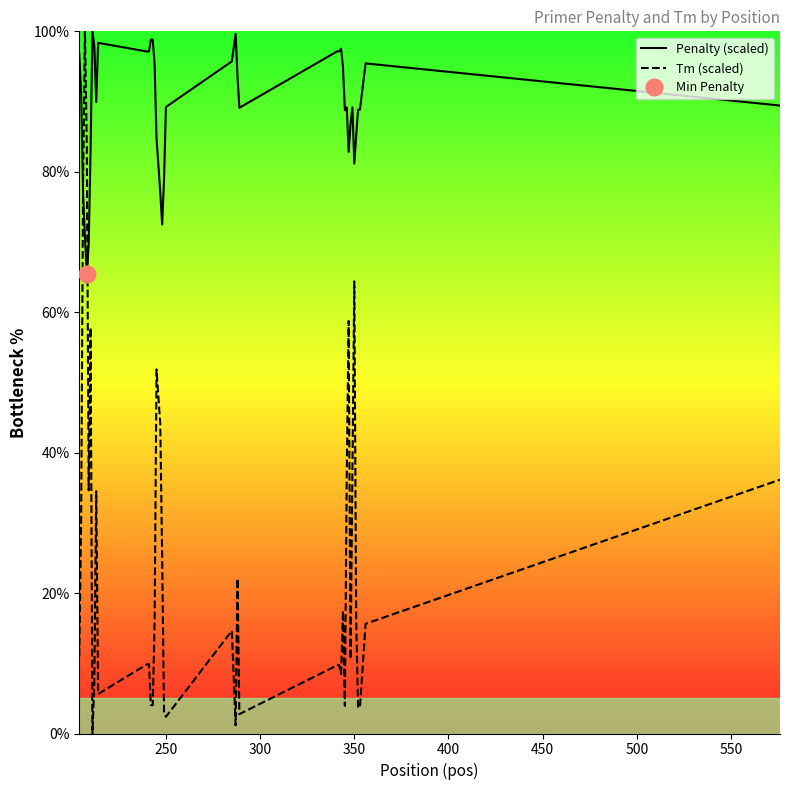

After their last crossing, which series has the higher values: Penalty (scaled) or Tm (scaled)?

Penalty (scaled)